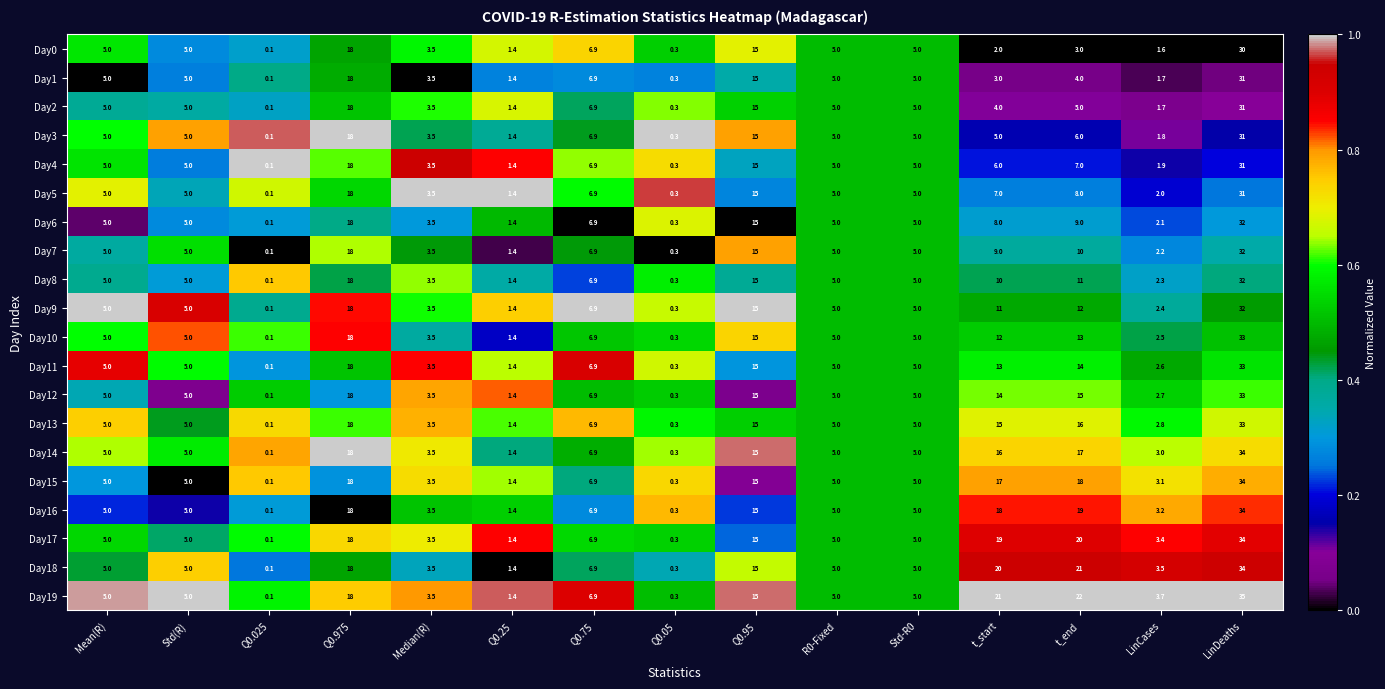

At which category is the sum across all series the highest?

LinDeaths